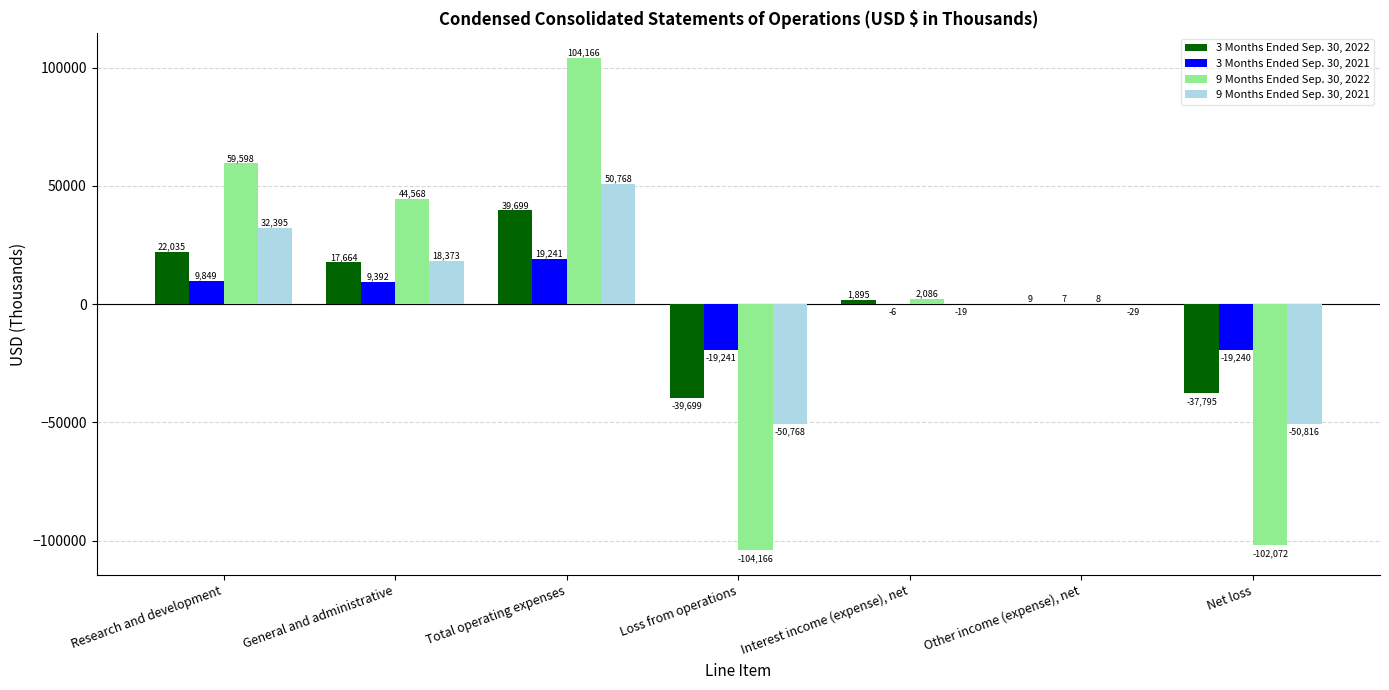

Which series has the largest total across all categories?

9 Months Ended Sep. 30, 2022